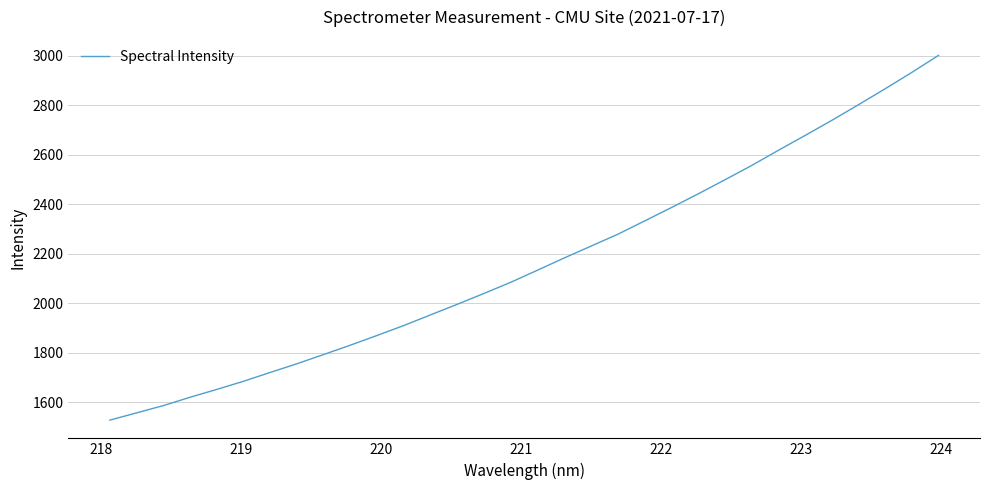

What is the sum of all values?

69288.1